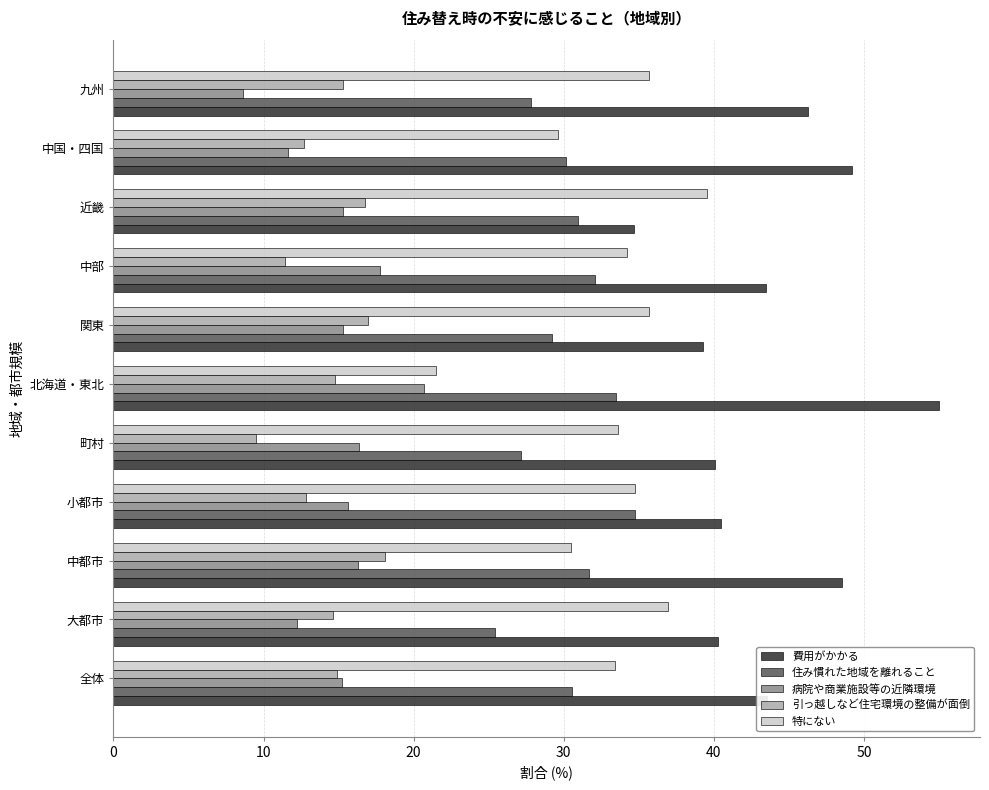

What is the difference between the 住み慣れた地域を離れること values at 中都市 and 大都市?

6.3